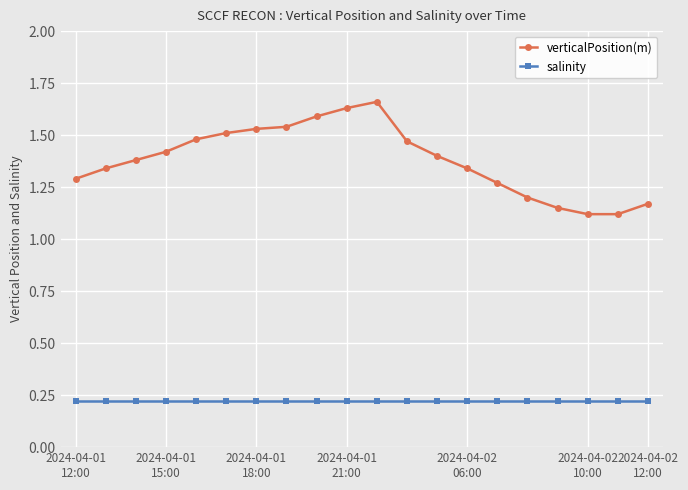

Which series has the largest range (max minus min)?

verticalPosition(m)